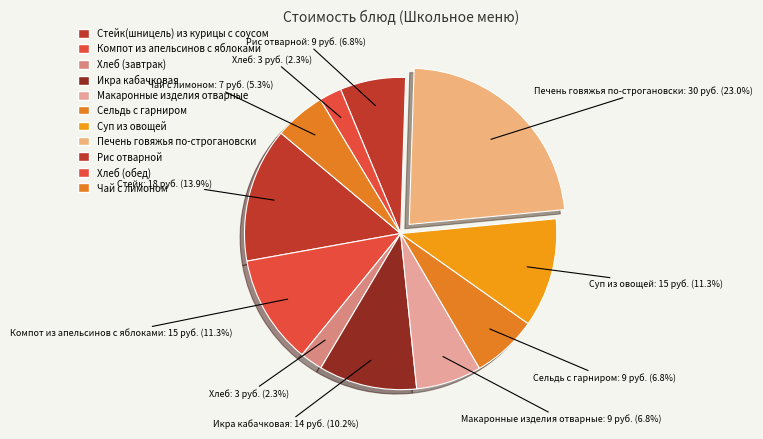

What is the total percentage of Рис отварной and Суп из овощей?

18.1%